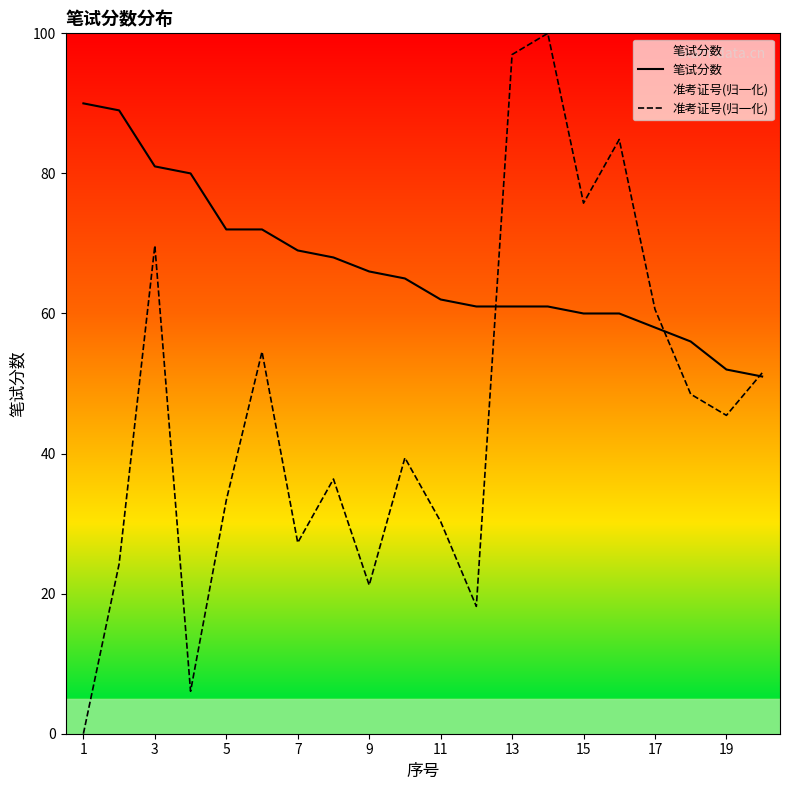

Rank the series by their average value, from highest to lowest.

笔试分数, 准考证号(归一化)